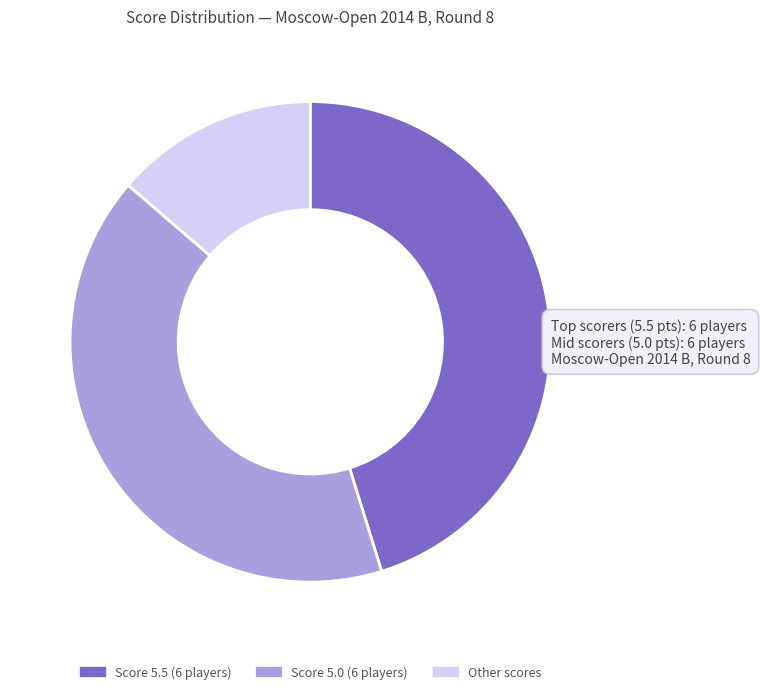

What is the ratio of the value at Other scores to the value at Score 5.0 (6 players)?

0.3